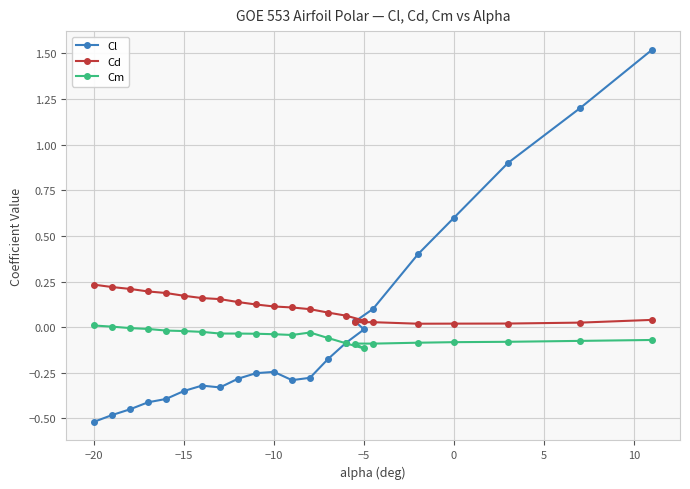

What is the greatest value displayed?

1.5